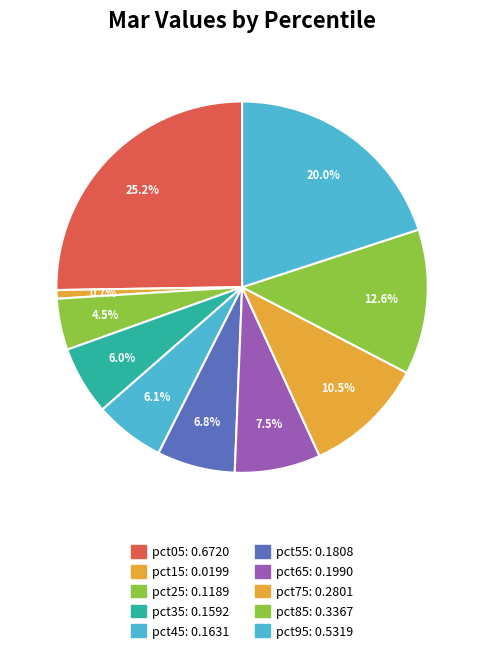

Is the sum of pct15 and pct65 greater than half?

No